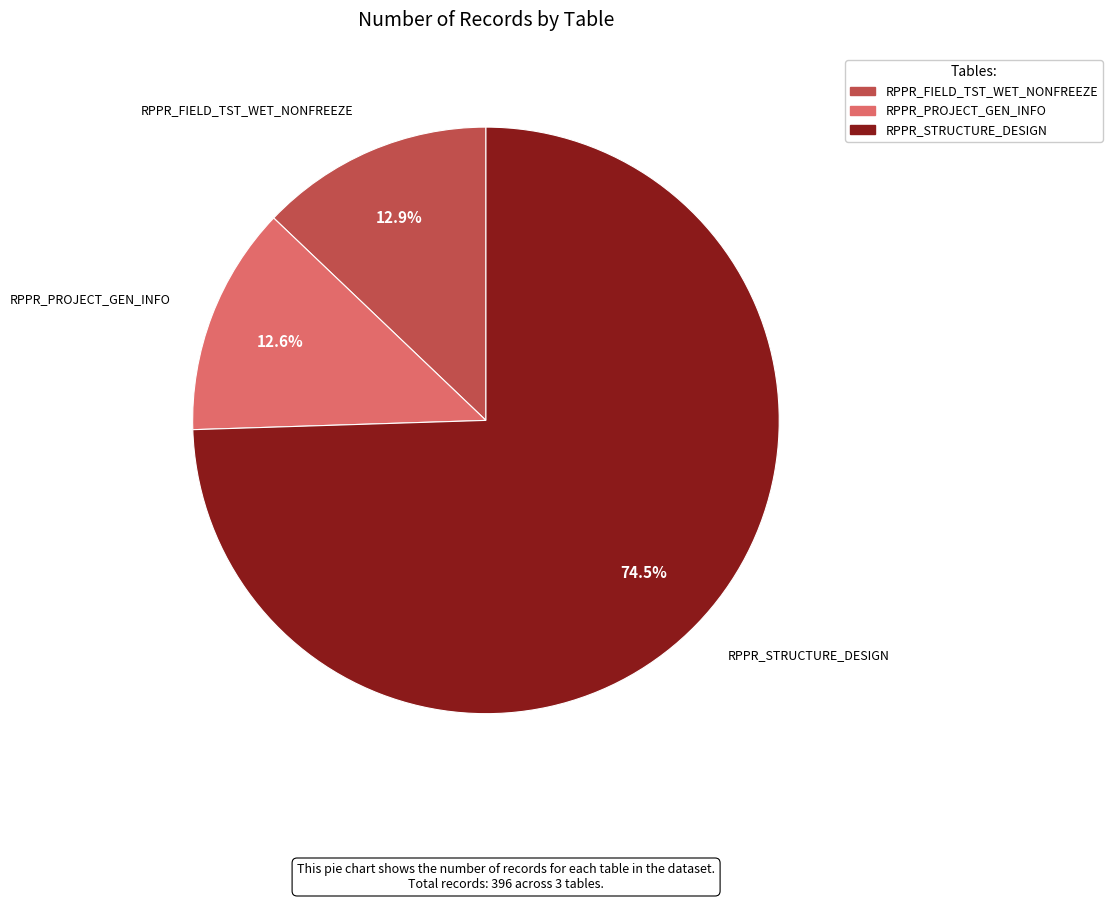

How many slices are in this pie chart?

3